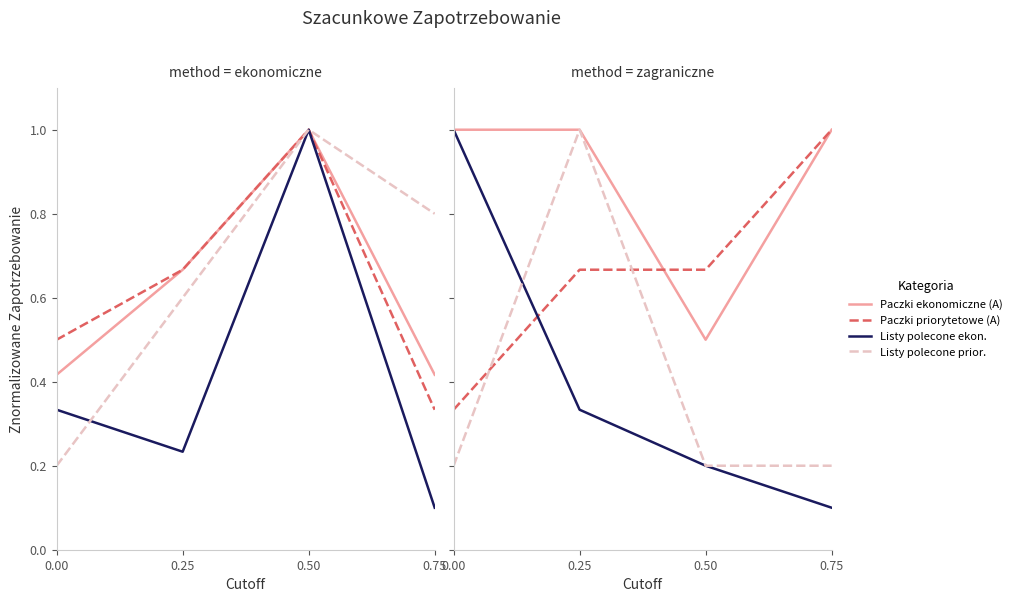

Which category has the highest value in the Listy polecone prior. C4 series?

0.50